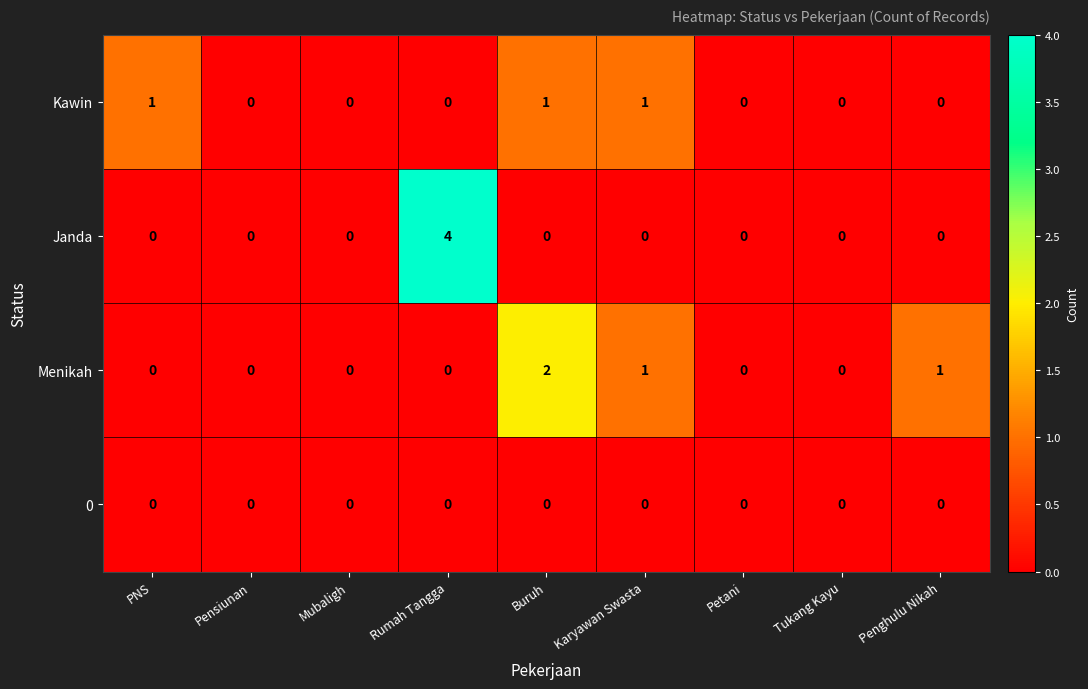

The value of Janda at Tukang Kayu is -2. True or false?

False